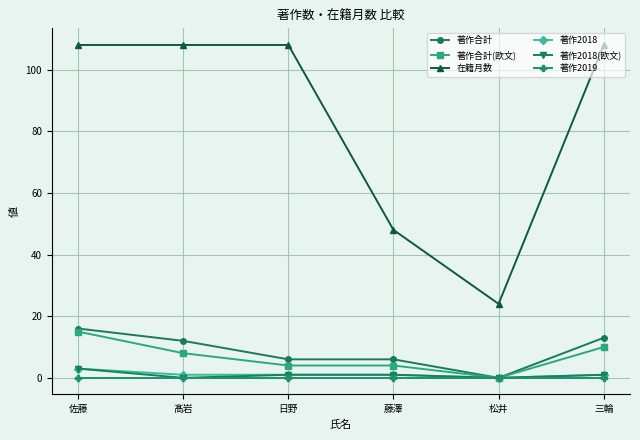

Between 佐藤 and 髙岩, which series saw the biggest shift?

著作合計(欧文)